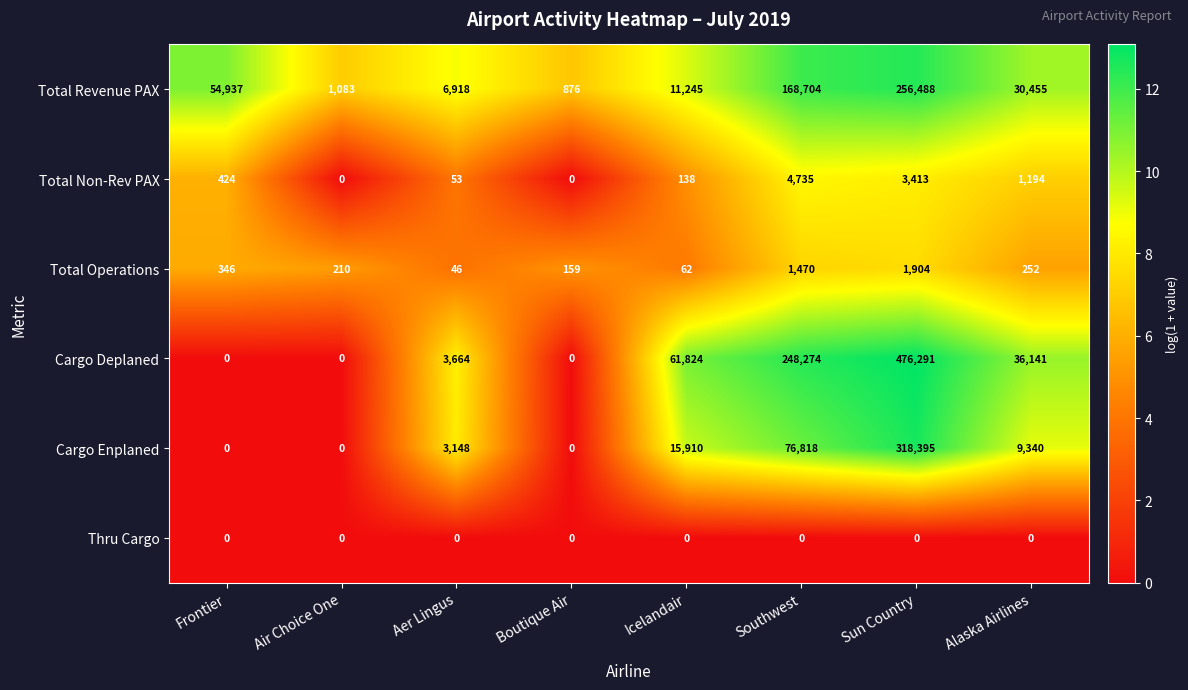

What is the spread (max minus min) of values at Alaska Airlines?

36141